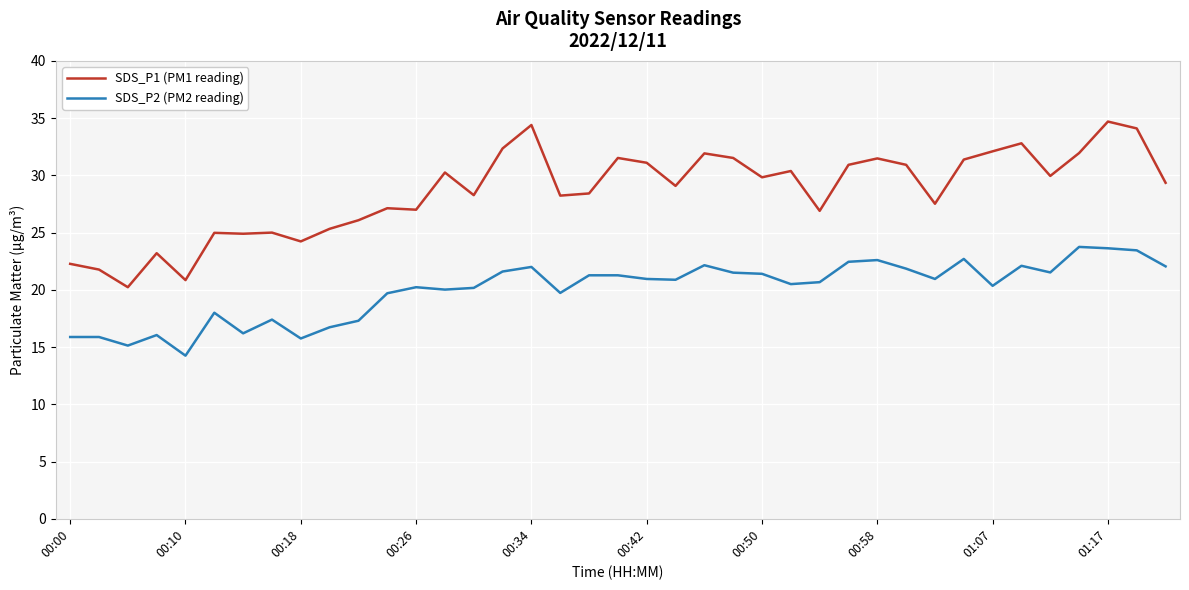

List the series in order of their overall mean, highest first.

SDS_P1 (PM1 reading), SDS_P2 (PM2 reading)